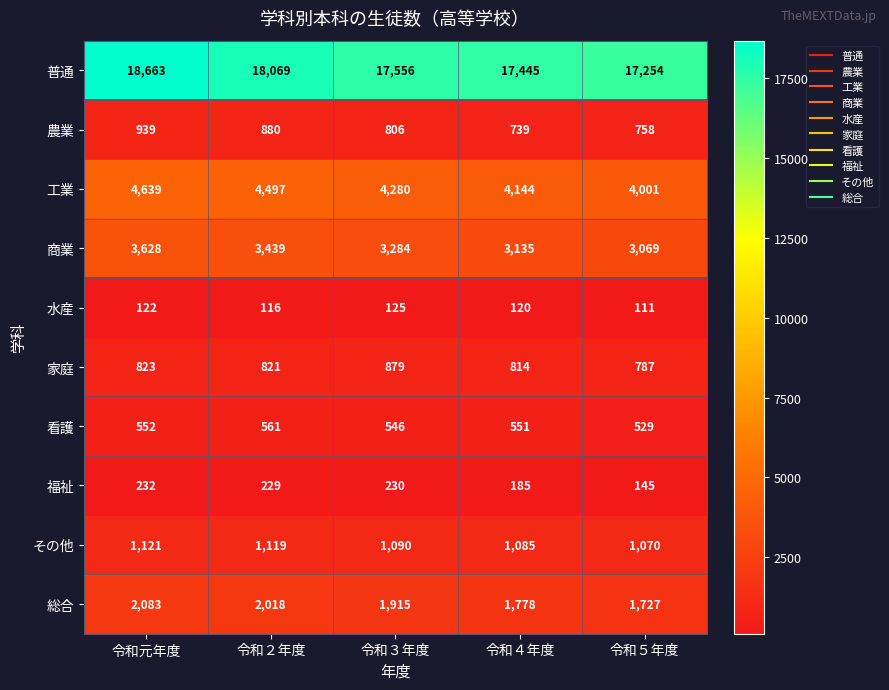

Count the number of data series in this chart.

10